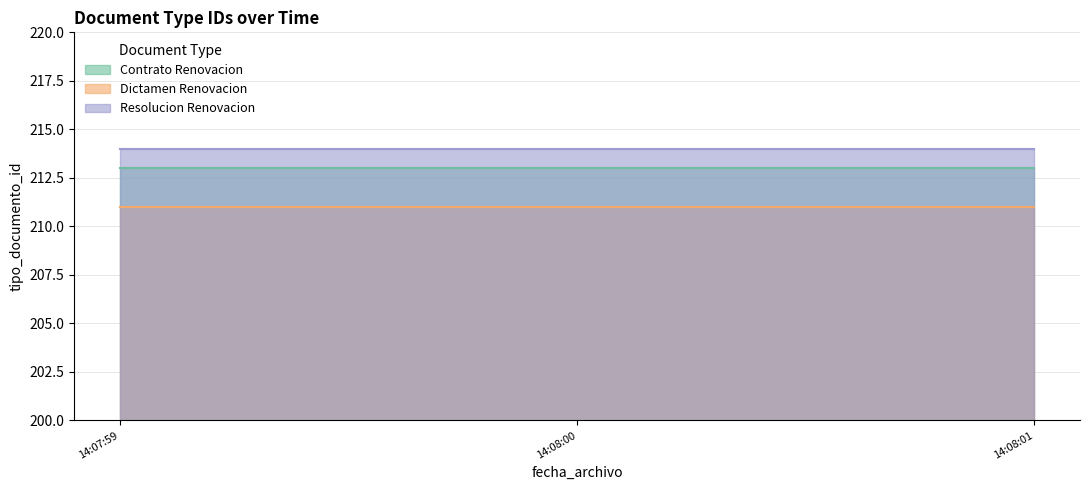

What is the total value across all series at 2013-06-13 14:07:59?

638